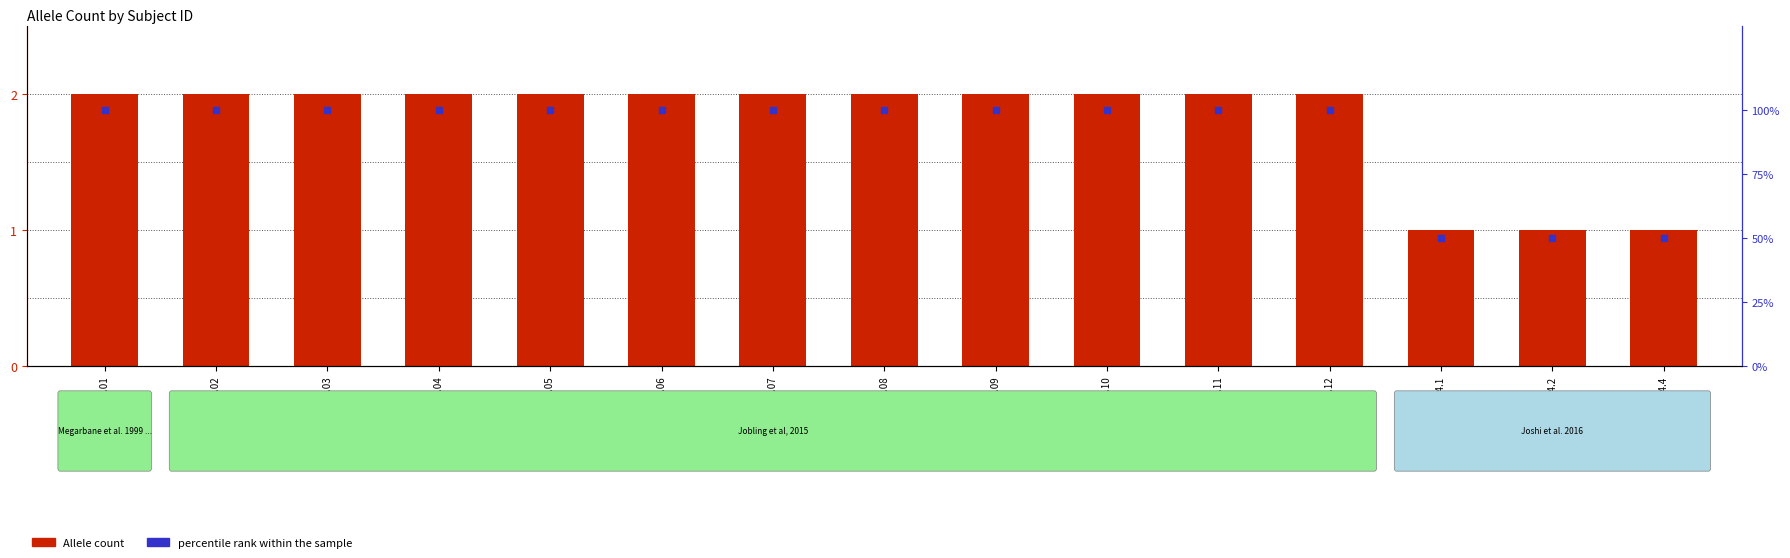

List the labels in order of percentile rank within the sample value, smallest first.

213200.4.1, 213200.4.2, 213200.4.4, 213200.1.01, 213200.1.02, 213200.1.03, 213200.1.04, 213200.1.05, 213200.1.06, 213200.1.07, 213200.1.08, 213200.1.09, 213200.1.10, 213200.1.11, 213200.1.12